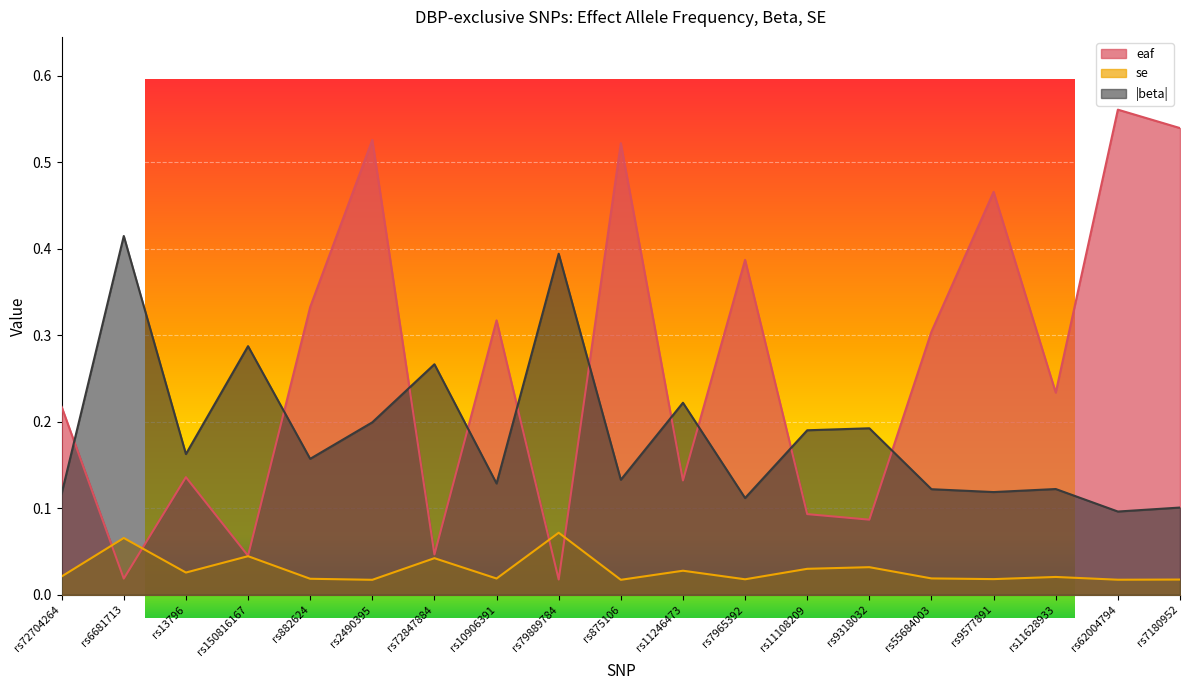

How many categories are shown in the chart?

19